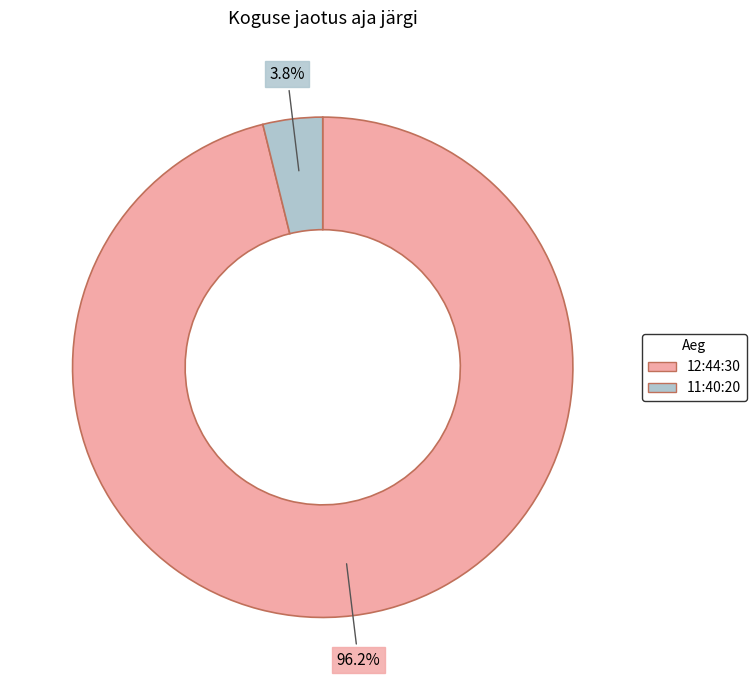

Between 12:44:30 and 11:40:20, which is larger?

12:44:30